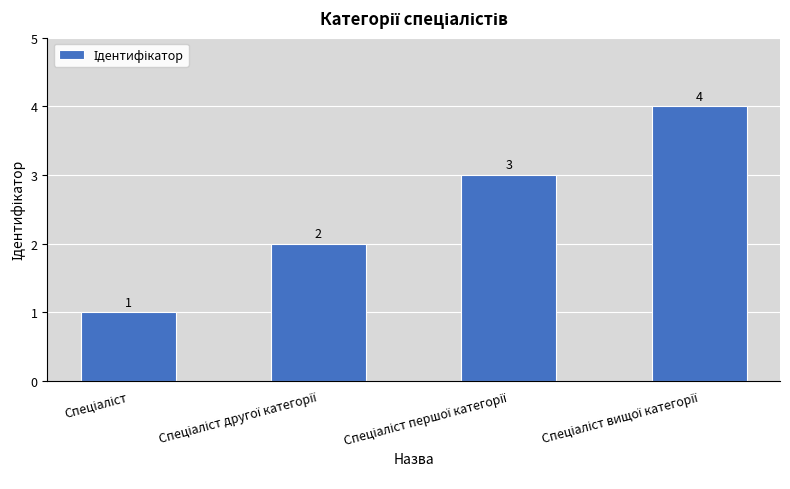

How many values are between 2 and 4?

3